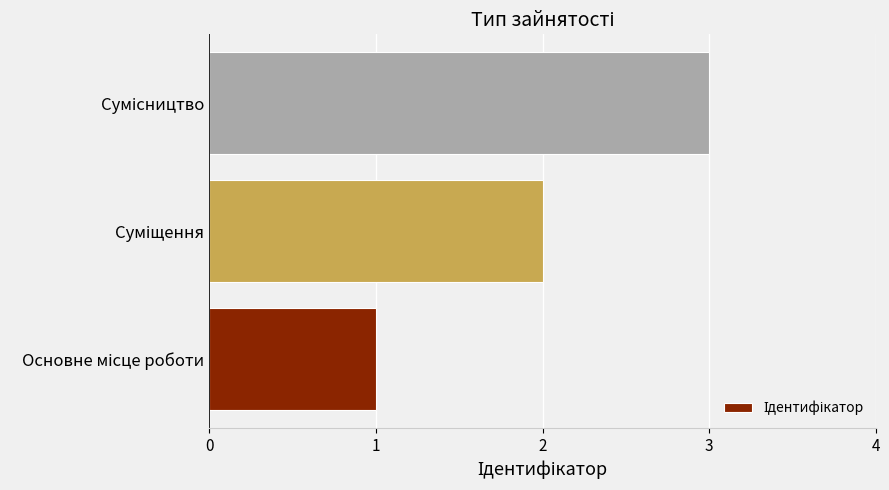

What is the greatest value displayed?

3